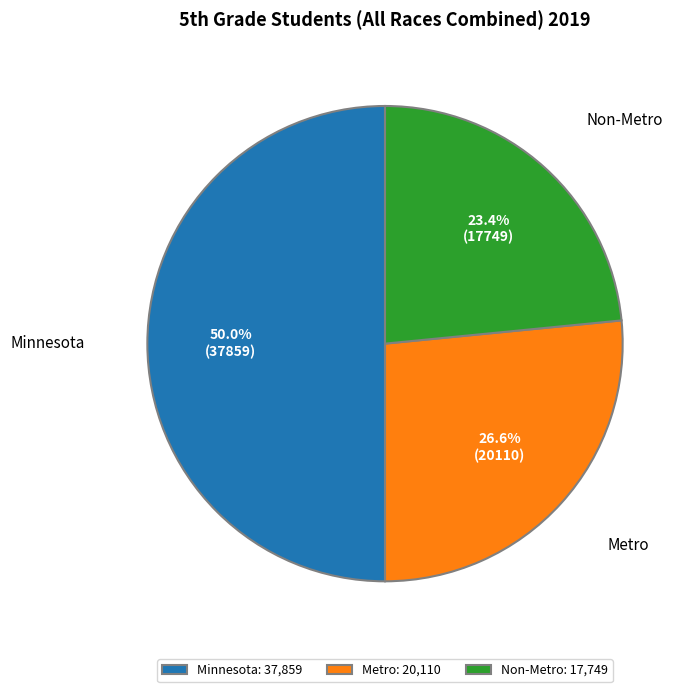

What is the smallest slice in the pie chart?

Non-Metro